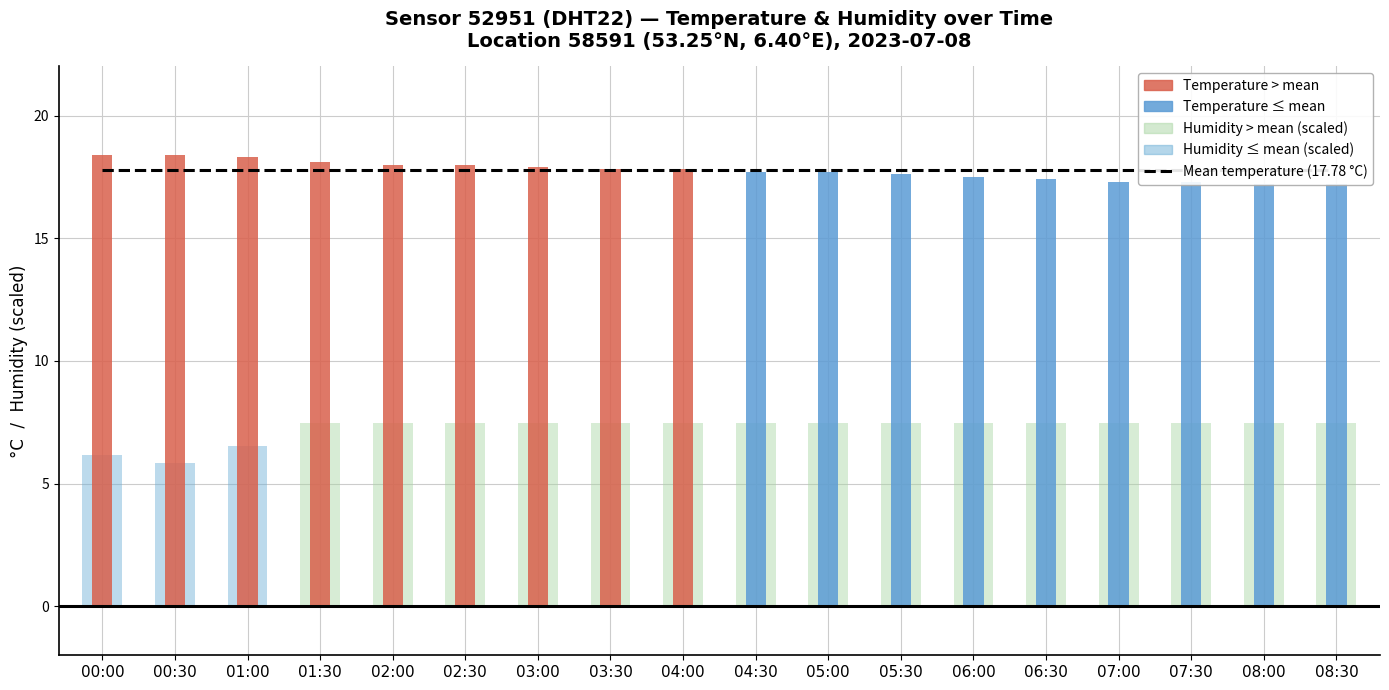

What is the difference between the humidity values at 05:30 and 00:00?

1.3